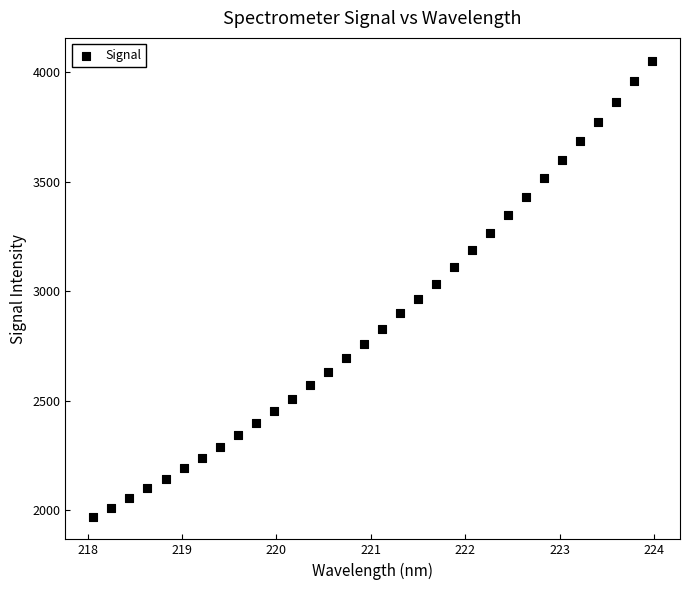

What is the range of Y values (max minus min)?

2083.5